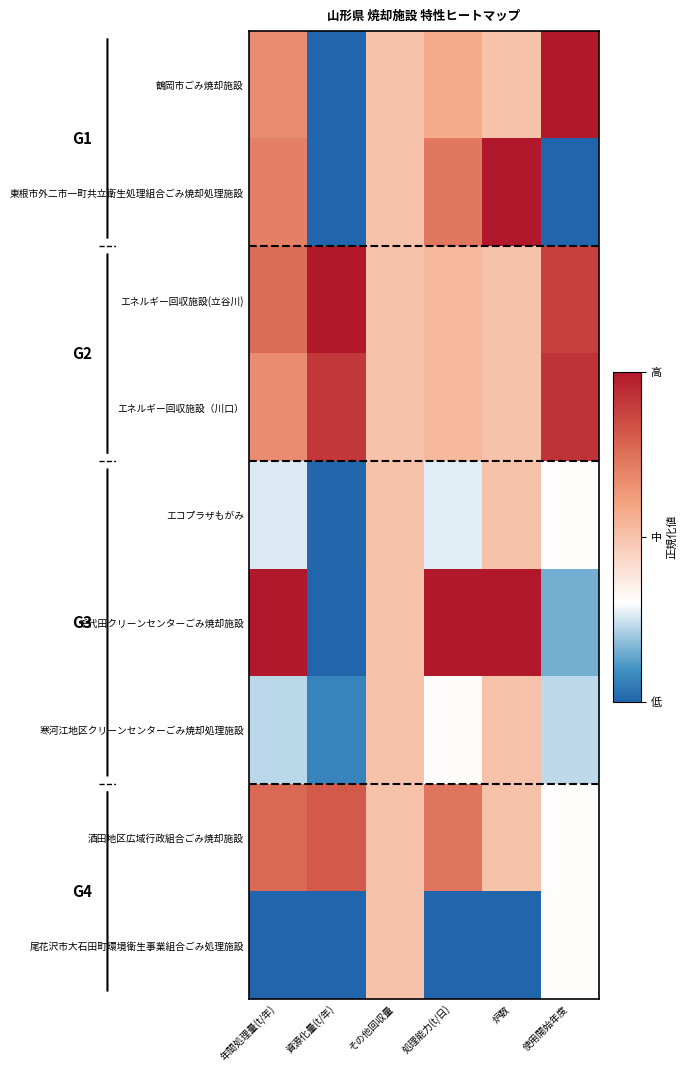

Rank the series by their maximum value, from highest to lowest.

鶴岡市ごみ焼却施設, 東根市外二市一町共立衛生処理組合ごみ焼却処理施設, エネルギー回収施設(立谷川), 千代田クリーンセンターごみ焼却施設, エネルギー回収施設（川口）, 酒田地区広域行政組合ごみ焼却施設, エコプラザもがみ, 寒河江地区クリーンセンターごみ焼却処理施設, 尾花沢市大石田町環境衛生事業組合ごみ処理施設